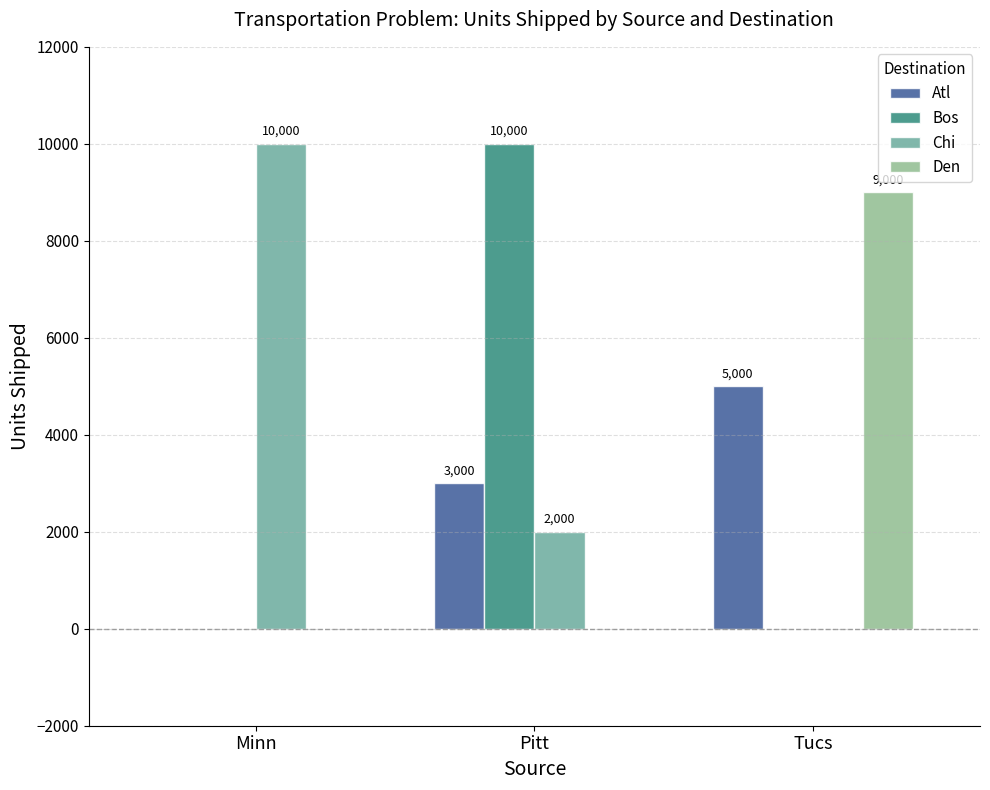

The Den series shows 0 at Minn. True or false?

True